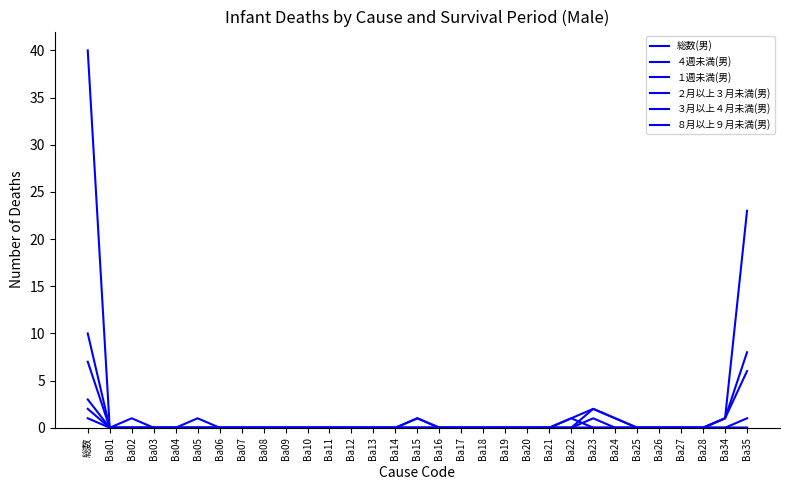

Which label corresponds to the largest value in the chart?

総数